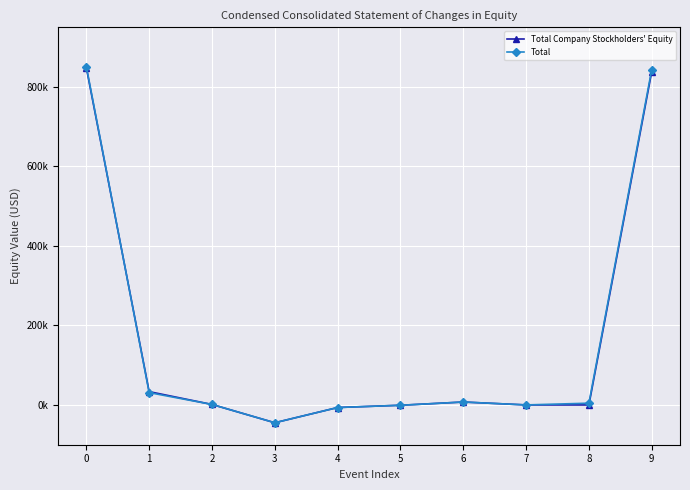

What is the lowest value of the Total Company Stockholders' Equity series?

-44747